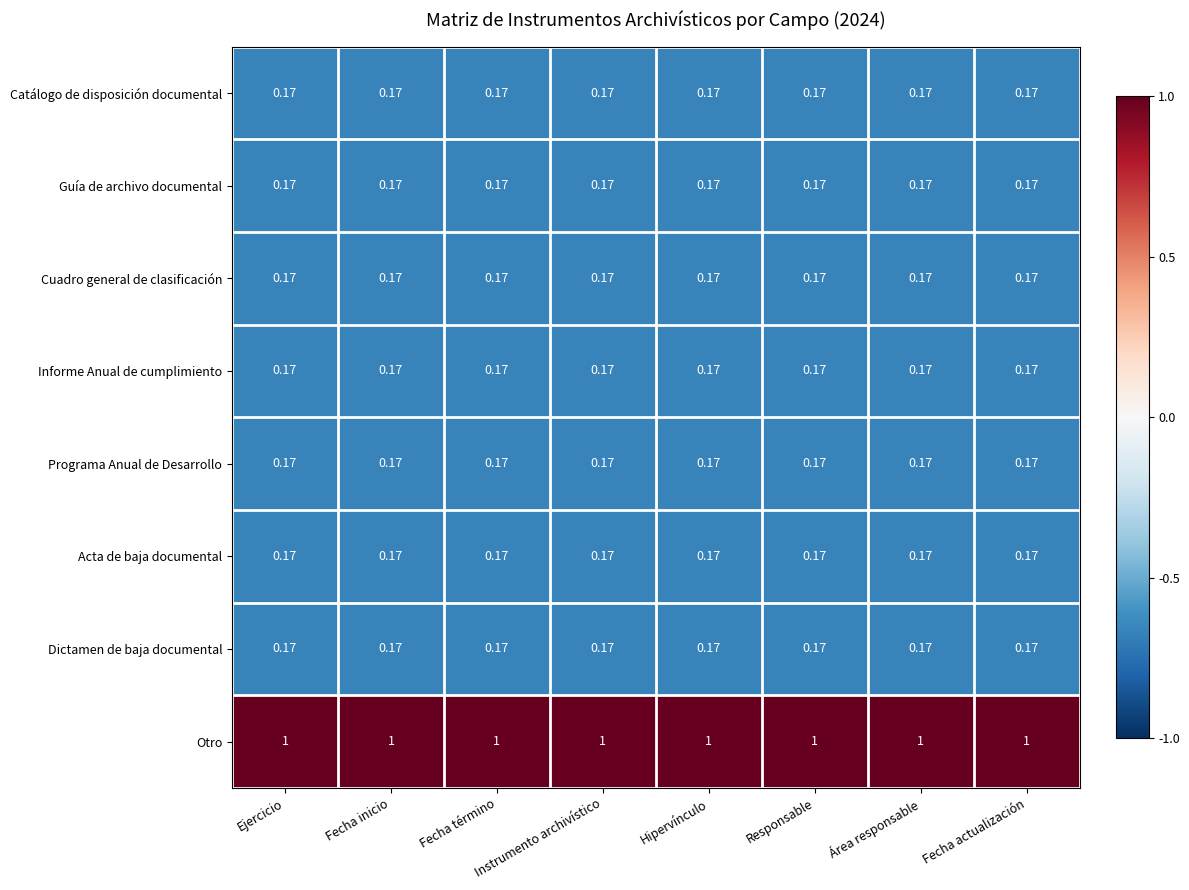

How many distinct data groups are displayed?

8